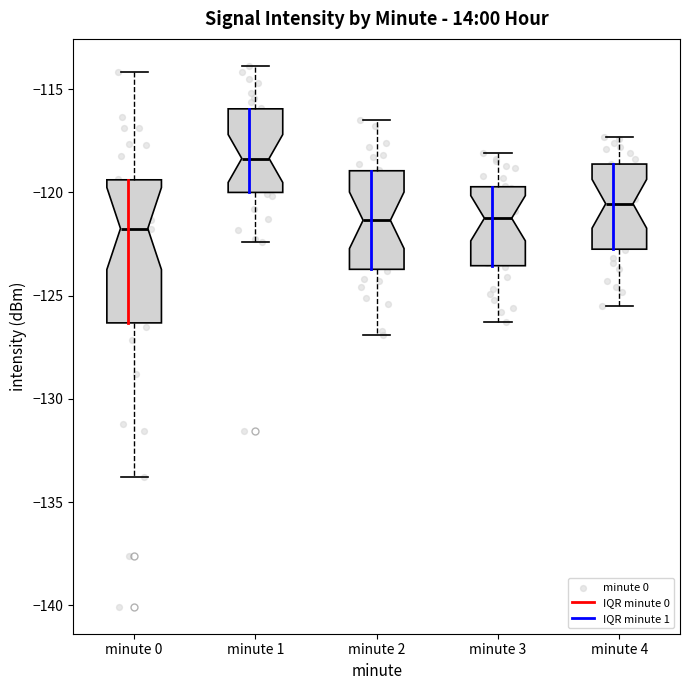

Reading left to right, read every box against the y-axis: the position of its median line, the range the box covers, and the ends of its whiskers. The values are not printed on the chart, so give them approximately, as read against the axis.

minute 0: median -121.5, box -126.5 to -119.5, whiskers -134.0 to -114.0
minute 1: median -118.5, box -120.0 to -116.0, whiskers -122.5 to -114.0
minute 2: median -121.5, box -123.5 to -119.0, whiskers -127.0 to -116.5
minute 3: median -121.0, box -123.5 to -119.5, whiskers -126.5 to -118.0
minute 4: median -120.5, box -122.5 to -118.5, whiskers -125.5 to -117.5